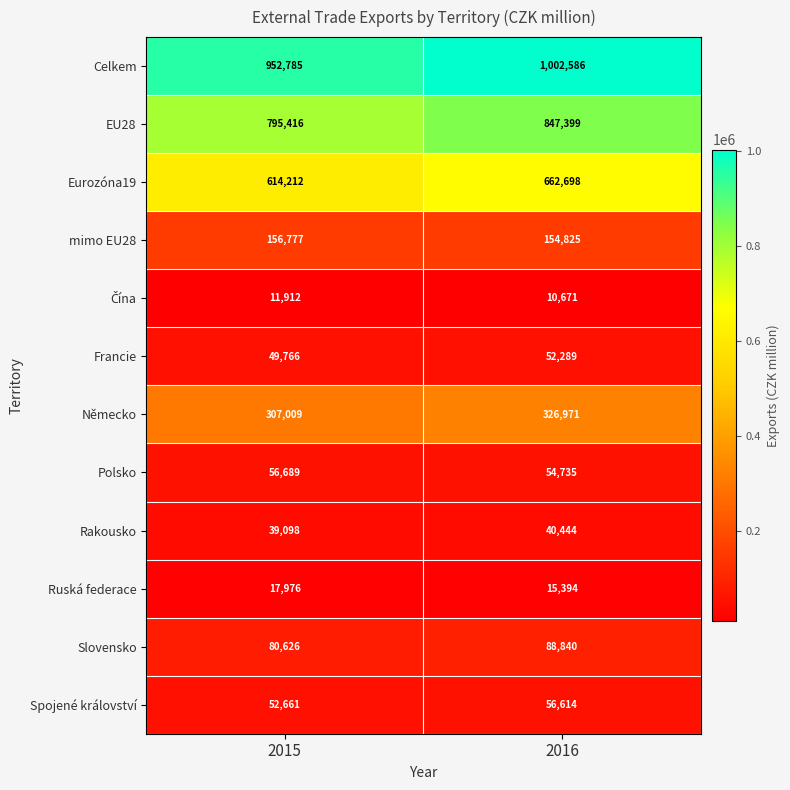

Count the number of categories in the chart.

2